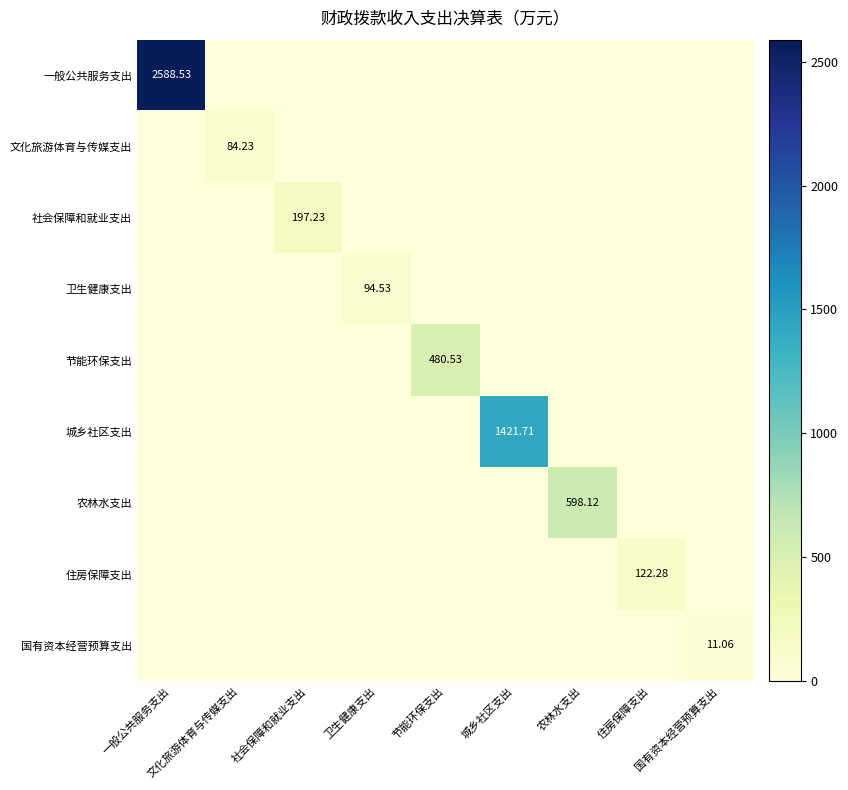

Which series has the largest total across all categories?

一般公共服务支出